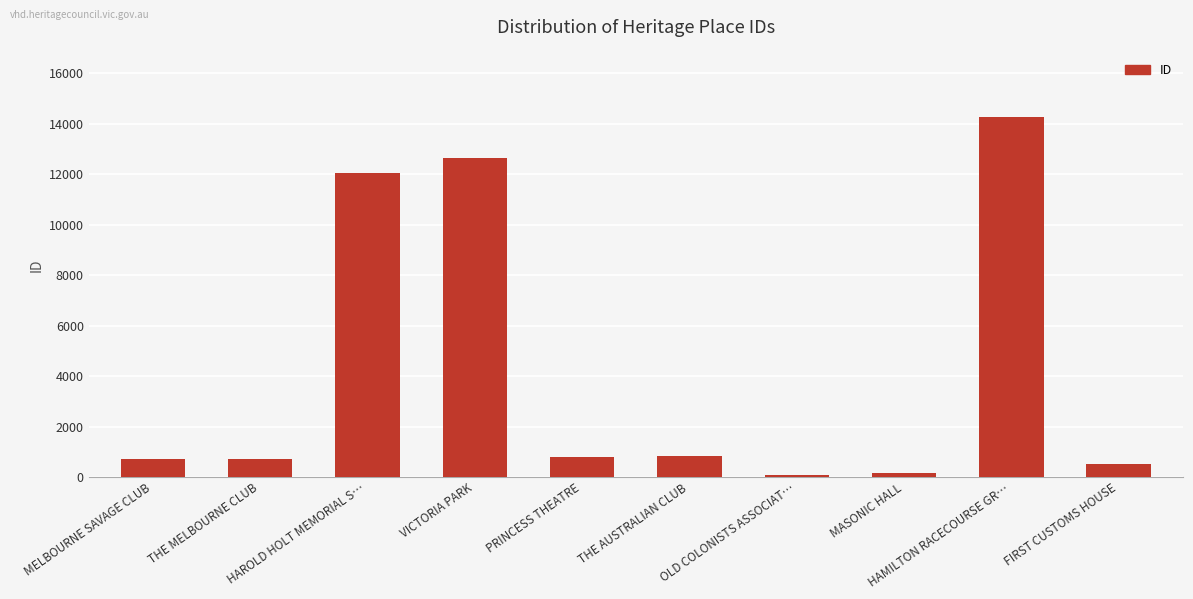

What is the change in value from THE AUSTRALIAN CLUB to OLD COLONISTS ASSOCIAT…?

-756